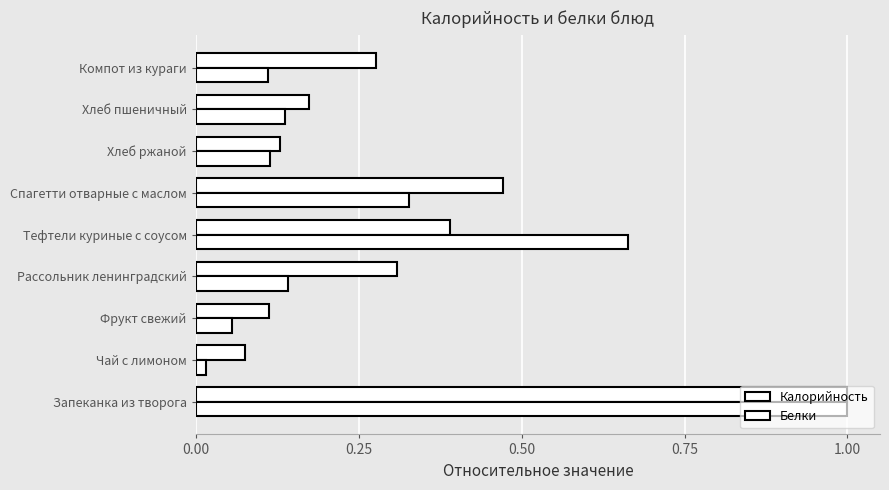

Count the number of data series in this chart.

2